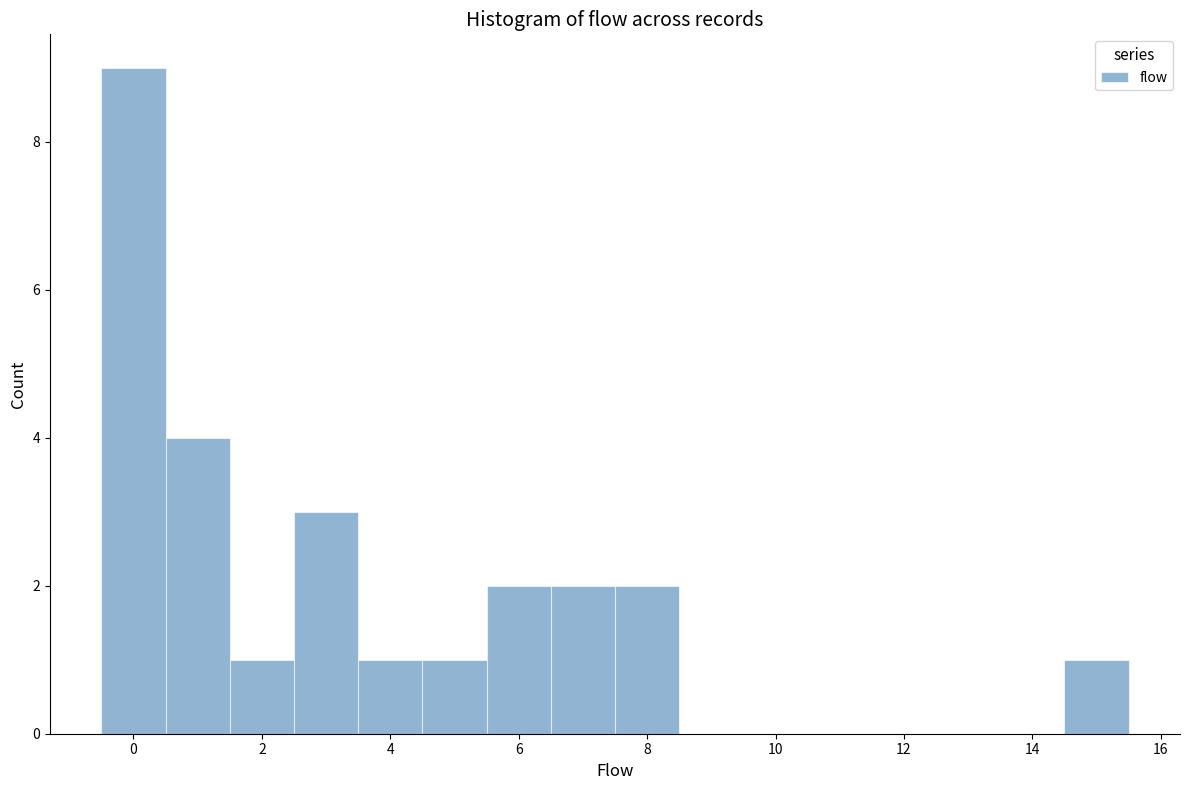

Which range on the x-axis has the tallest bar?

-0.5 to 0.5